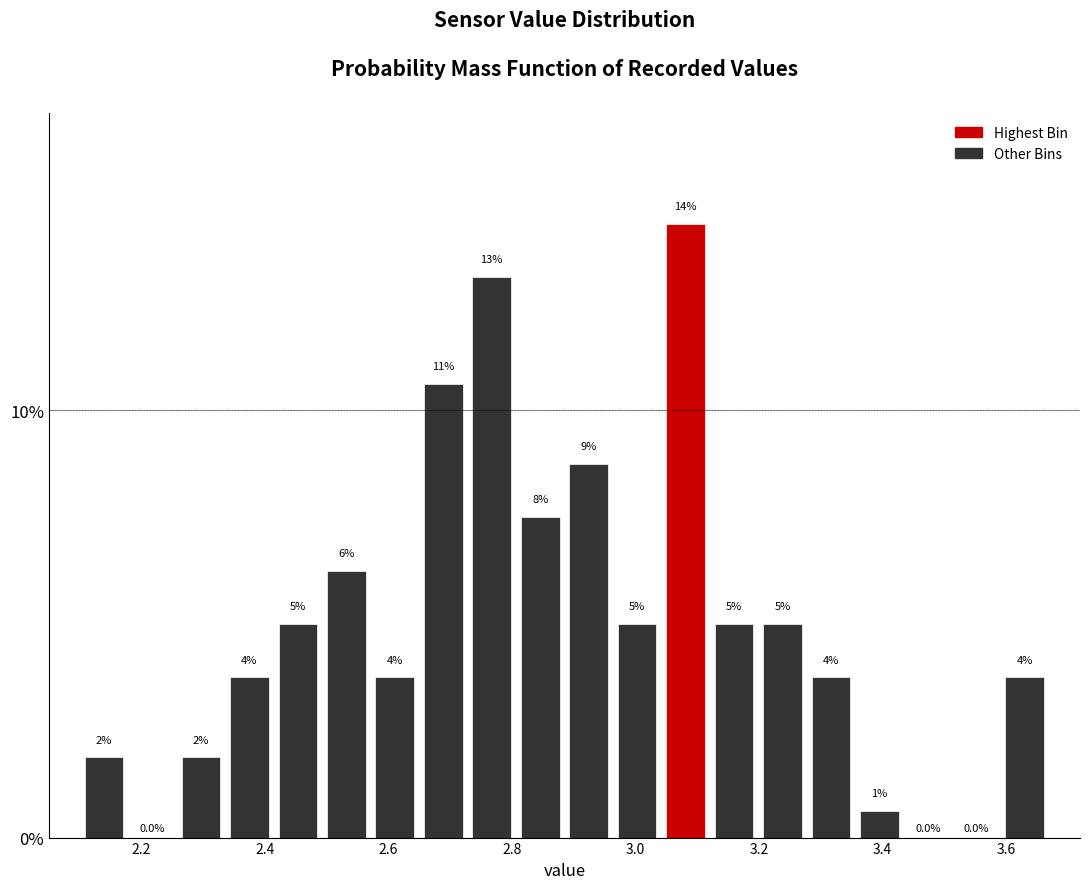

Read against the x-axis, roughly where is the centre of the tallest bar?

3.08